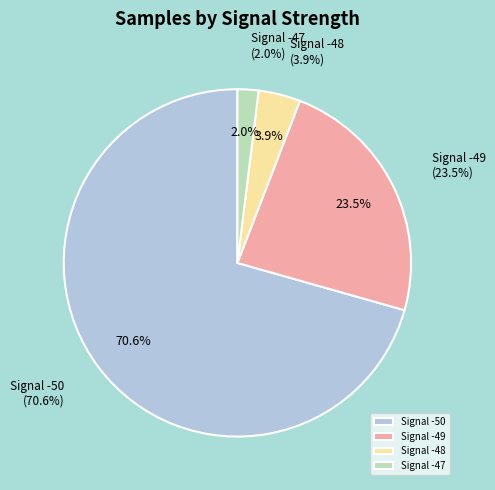

Which slice is the smallest?

Signal -47